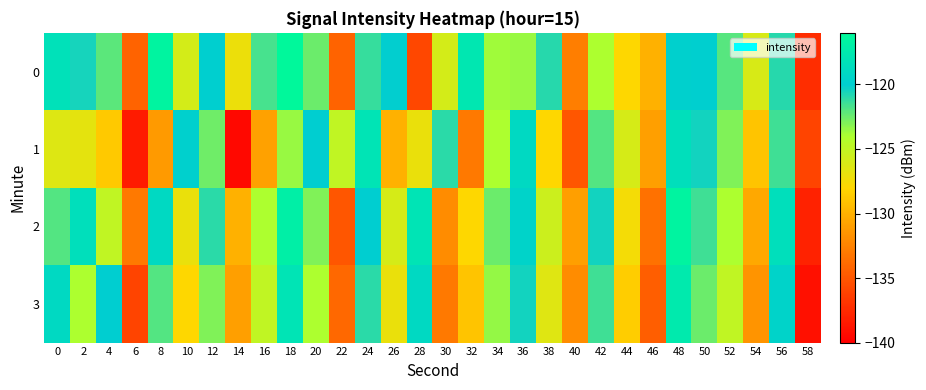

What is the smallest value displayed?

-139.4